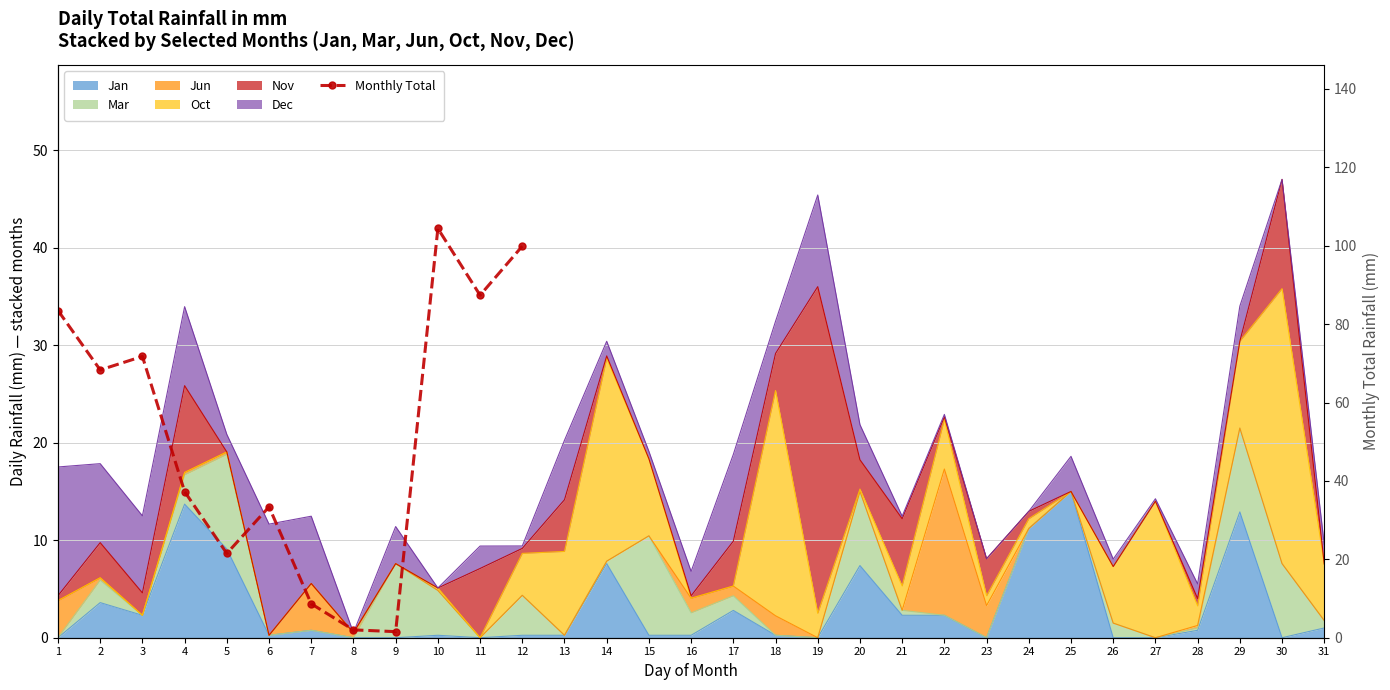

How many data points are above 68?

6